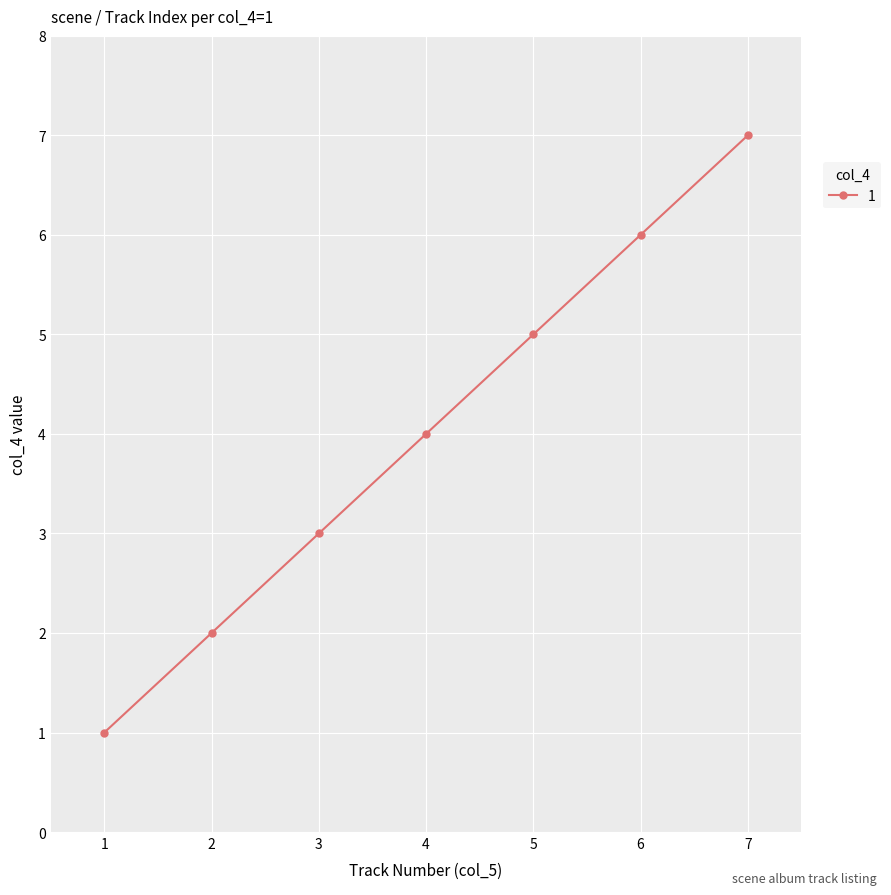

The chart shows a value of 1 at 3. True or false?

False